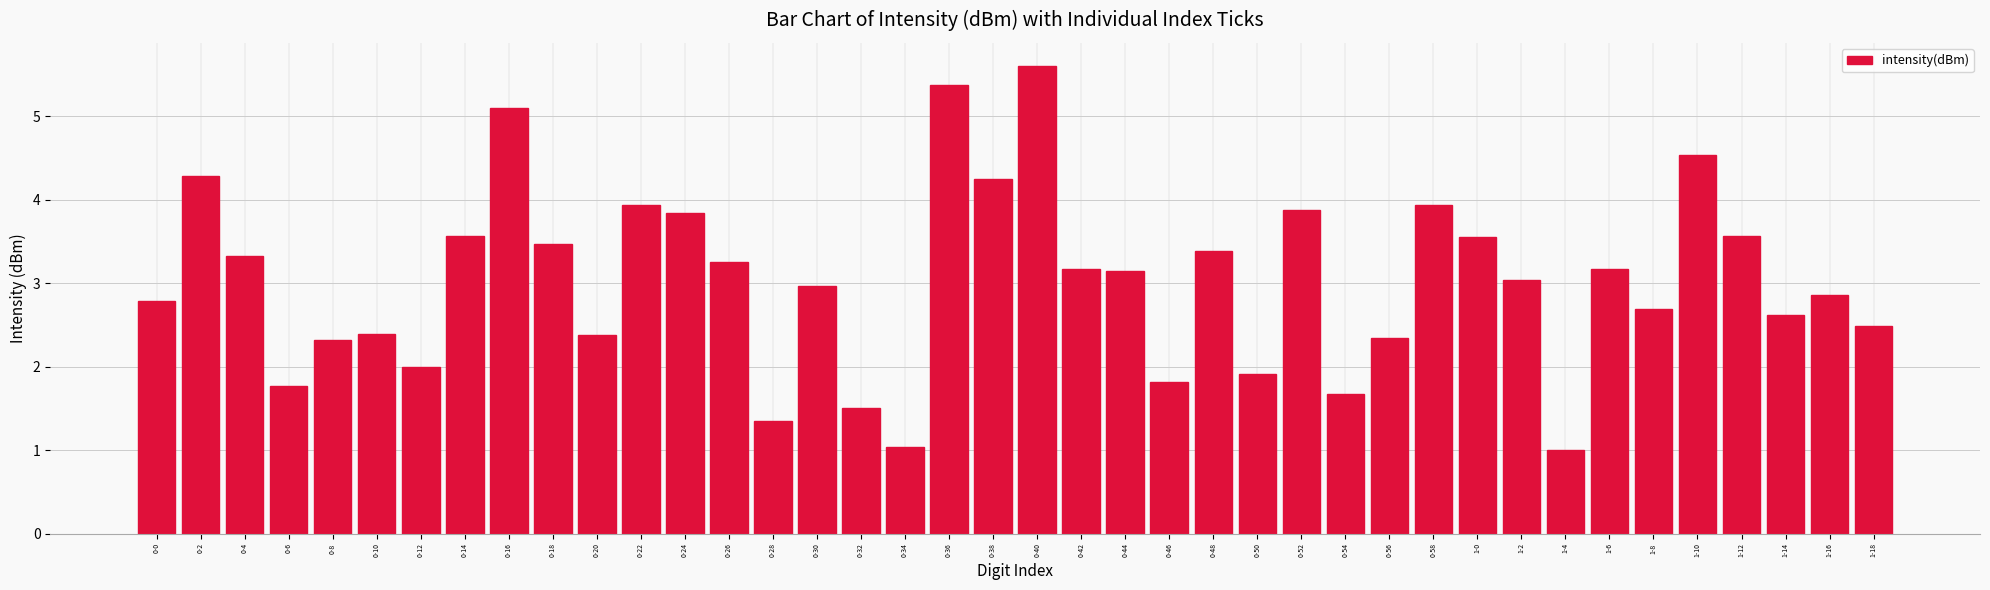

What is the maximum value shown in the chart?

5.6